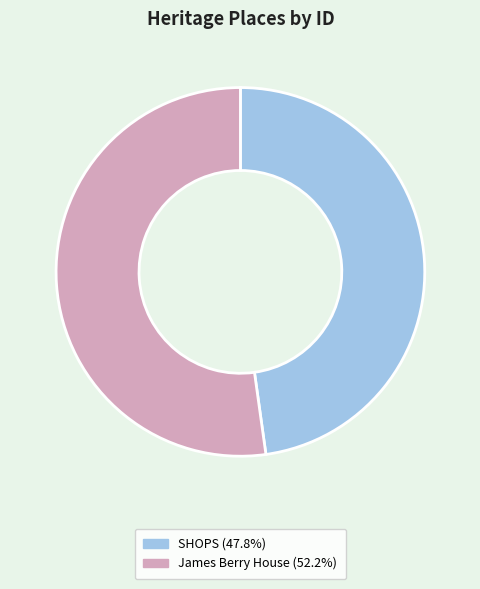

Rank the categories by value from highest to lowest.

James Berry House, SHOPS